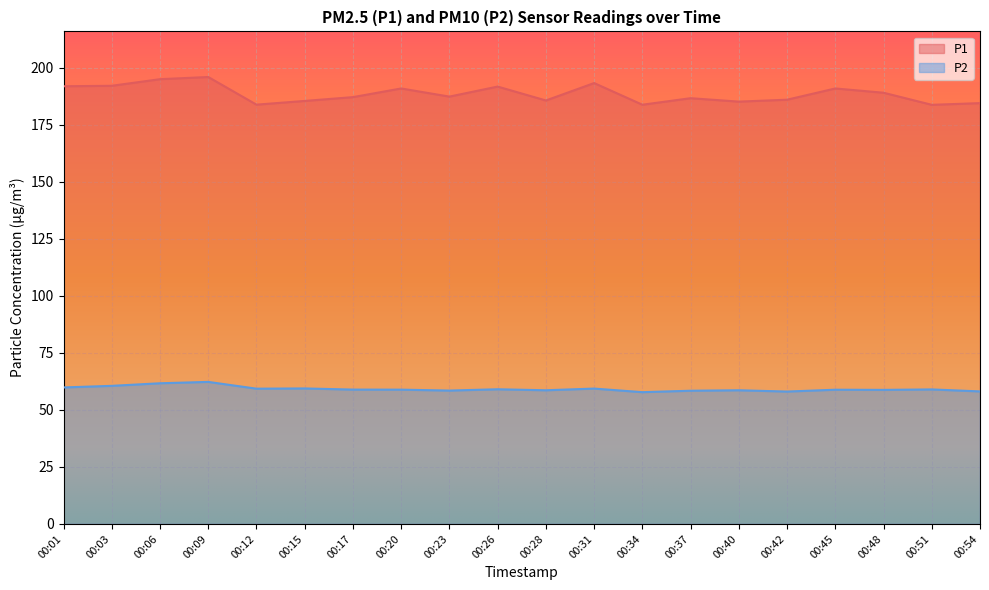

Rank the series by their maximum value, from lowest to highest.

P2, P1